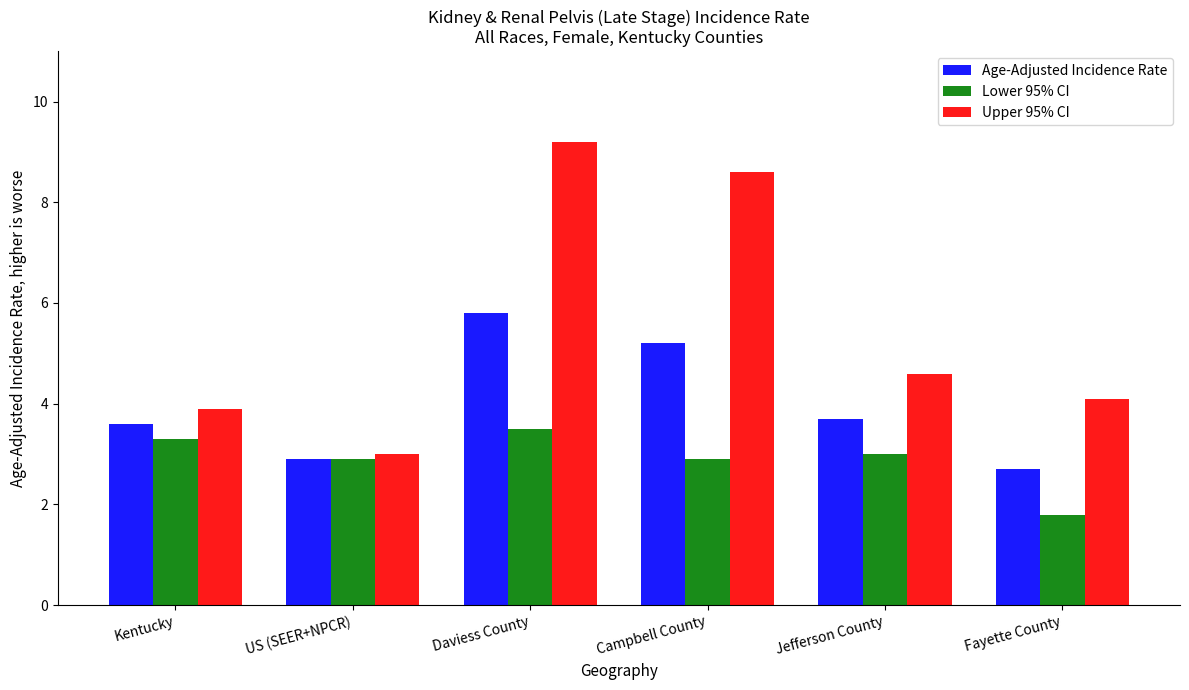

Reading left to right, extract all data points from this chart.

Age-Adjusted Incidence Rate: Kentucky=3.6	US (SEER+NPCR)=2.9	Daviess County=5.8	Campbell County=5.2	Jefferson County=3.7	Fayette County=2.7
Lower 95% CI: Kentucky=3.3	US (SEER+NPCR)=2.9	Daviess County=3.5	Campbell County=2.9	Jefferson County=3.0	Fayette County=1.8
Upper 95% CI: Kentucky=3.9	US (SEER+NPCR)=3.0	Daviess County=9.2	Campbell County=8.6	Jefferson County=4.6	Fayette County=4.1